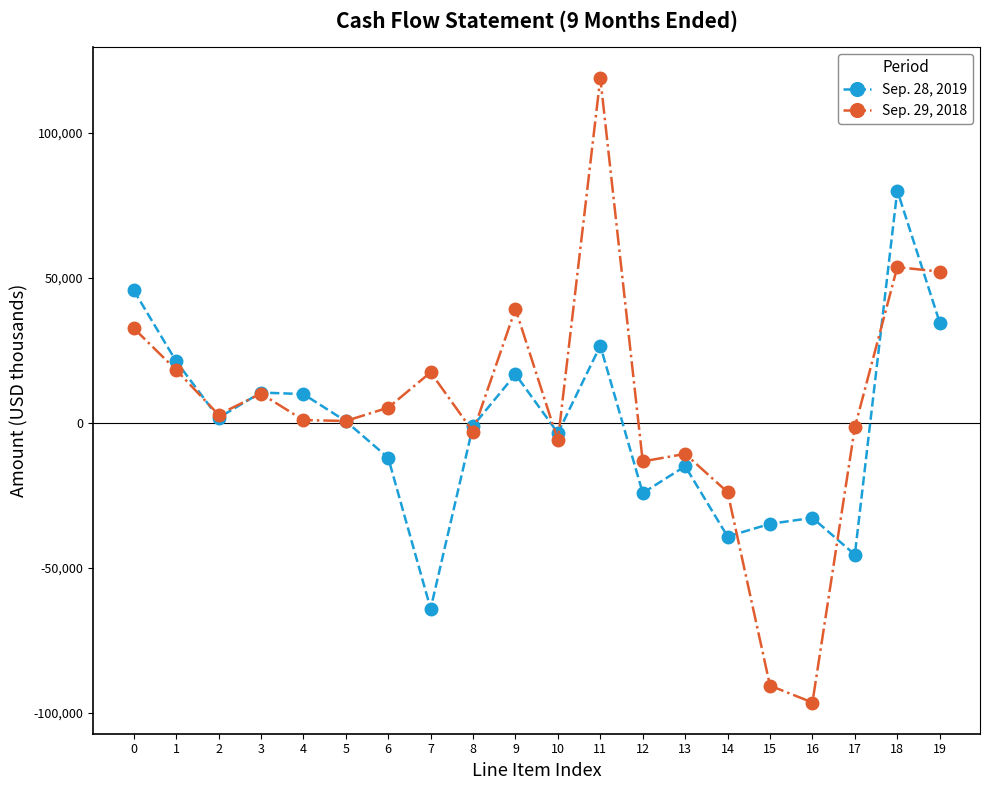

How many values in the Sep. 29, 2018 series are below 2774?

10